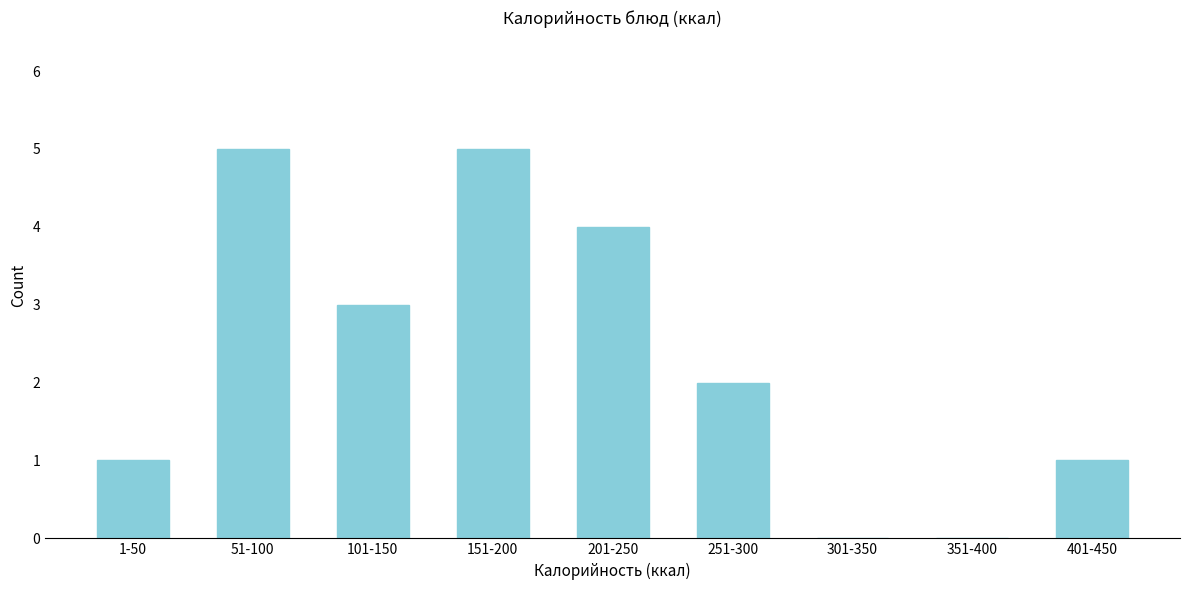

Reading right to left, extract all data points from this chart.

401-450=1	351-400=0	301-350=0	251-300=2	201-250=4	151-200=5	101-150=3	51-100=5	1-50=1